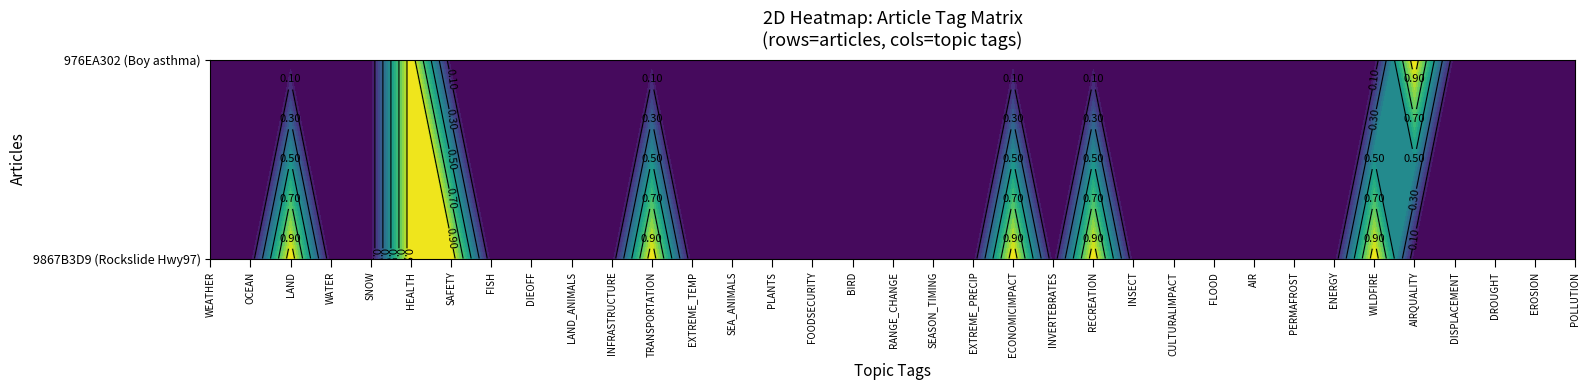

Reading left to right, transcribe all the data shown in this chart.

WEATHER: 0	0
OCEAN: 0	0
LAND: 1	0
WATER: 0	0
SNOW: 0	0
HEALTH: 1	1
SAFETY: 1	0
FISH: 0	0
DIEOFF: 0	0
LAND_ANIMALS: 0	0
INFRASTRUCTURE: 0	0
TRANSPORTATION: 1	0
EXTREME_TEMP: 0	0
SEA_ANIMALS: 0	0
PLANTS: 0	0
FOODSECURITY: 0	0
BIRD: 0	0
RANGE_CHANGE: 0	0
SEASON_TIMING: 0	0
EXTREME_PRECIP: 0	0
ECONOMICIMPACT: 1	0
INVERTEBRATES: 0	0
RECREATION: 1	0
INSECT: 0	0
CULTURALIMPACT: 0	0
FLOOD: 0	0
AIR: 0	0
PERMAFROST: 0	0
ENERGY: 0	0
WILDFIRE: 1	0
AIRQUALITY: 0	1
DISPLACEMENT: 0	0
DROUGHT: 0	0
EROSION: 0	0
POLLUTION: 0	0